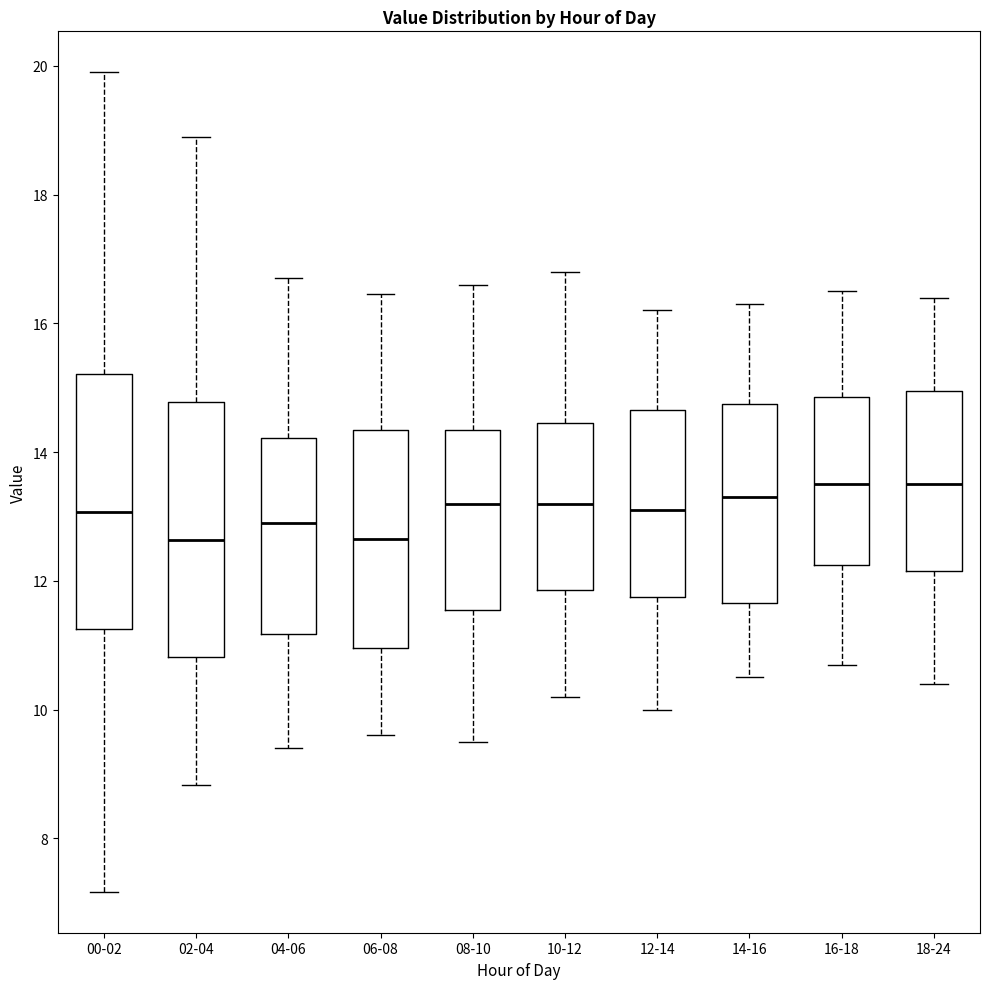

Reading left to right, read every box against the y-axis: the position of its median line, the range the box covers, and the ends of its whiskers. The values are not printed on the chart, so give them approximately, as read against the axis.

00-02: median 13.0, box 11.2 to 15.2, whiskers 7.2 to 20.0
02-04: median 12.6, box 10.8 to 14.8, whiskers 8.8 to 19.0
04-06: median 13.0, box 11.2 to 14.2, whiskers 9.4 to 16.8
06-08: median 12.6, box 11.0 to 14.4, whiskers 9.6 to 16.4
08-10: median 13.2, box 11.6 to 14.4, whiskers 9.6 to 16.6
10-12: median 13.2, box 11.8 to 14.4, whiskers 10.2 to 16.8
12-14: median 13.2, box 11.8 to 14.6, whiskers 10.0 to 16.2
14-16: median 13.4, box 11.6 to 14.8, whiskers 10.6 to 16.4
16-18: median 13.6, box 12.2 to 14.8, whiskers 10.8 to 16.6
18-24: median 13.6, box 12.2 to 15.0, whiskers 10.4 to 16.4